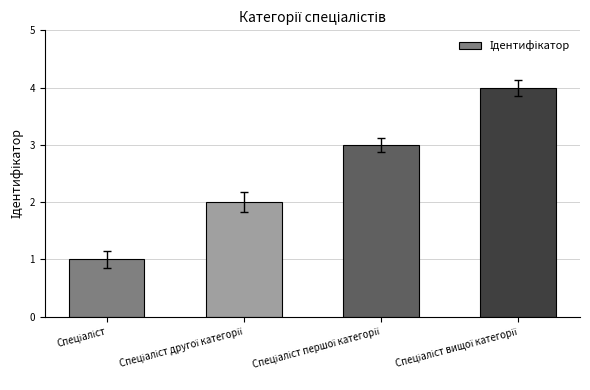

What is the difference between the maximum and minimum values?

3